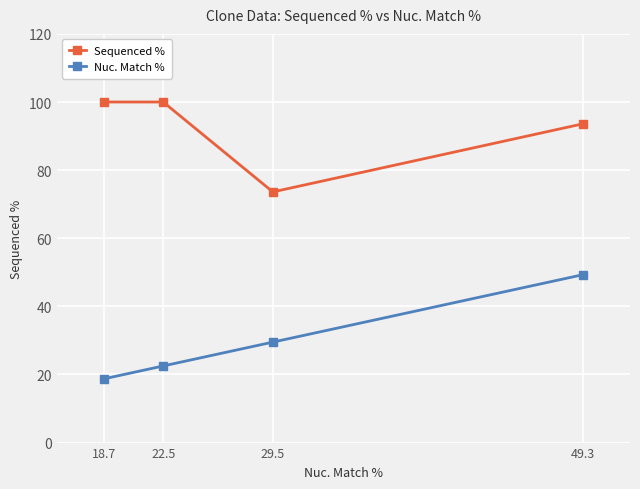

At 29.5, list the series in order from smallest to largest.

Nuc. Match %, Sequenced %